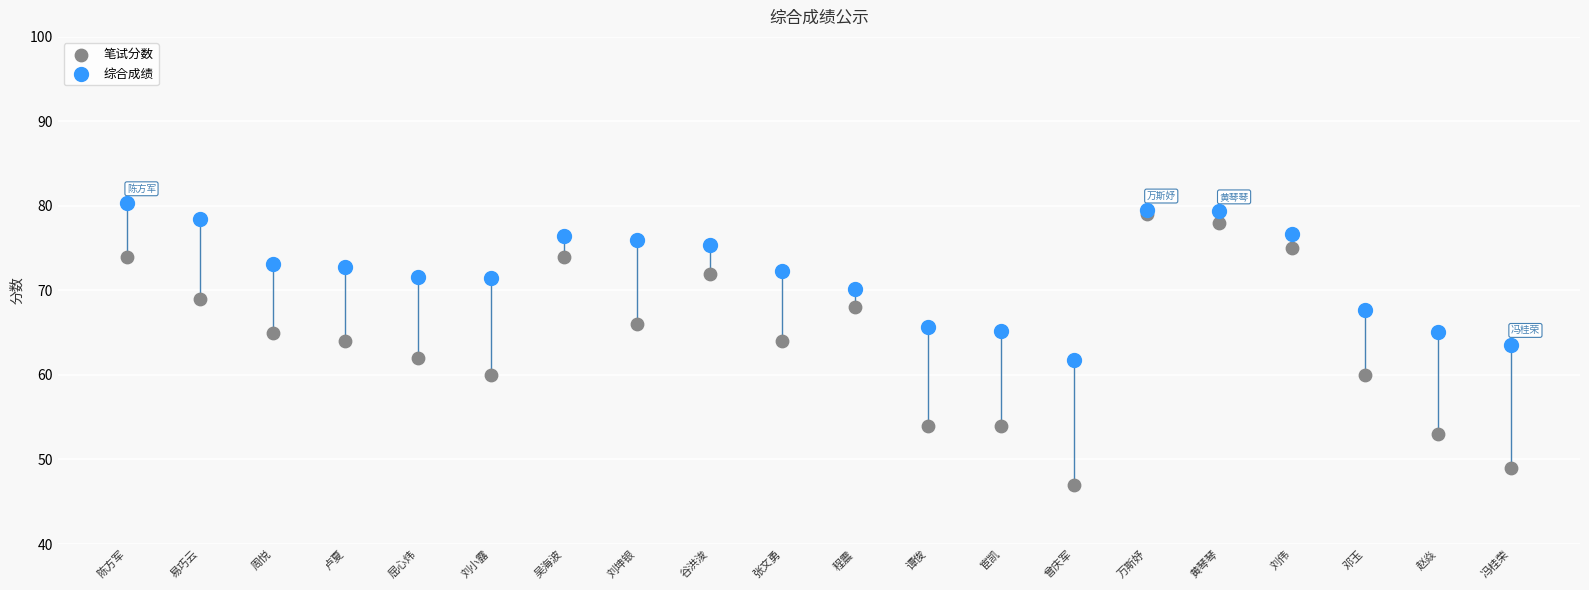

Which series reaches the maximum Y coordinate?

综合成绩